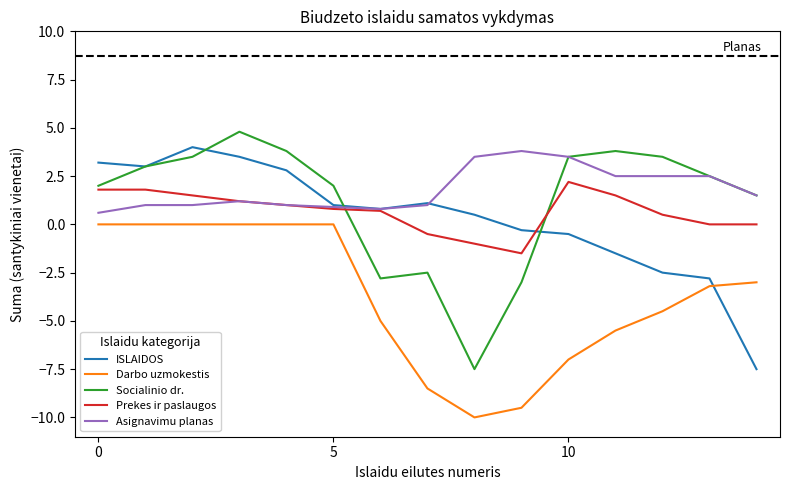

What is the minimum value for ISLAIDOS?

-7.5